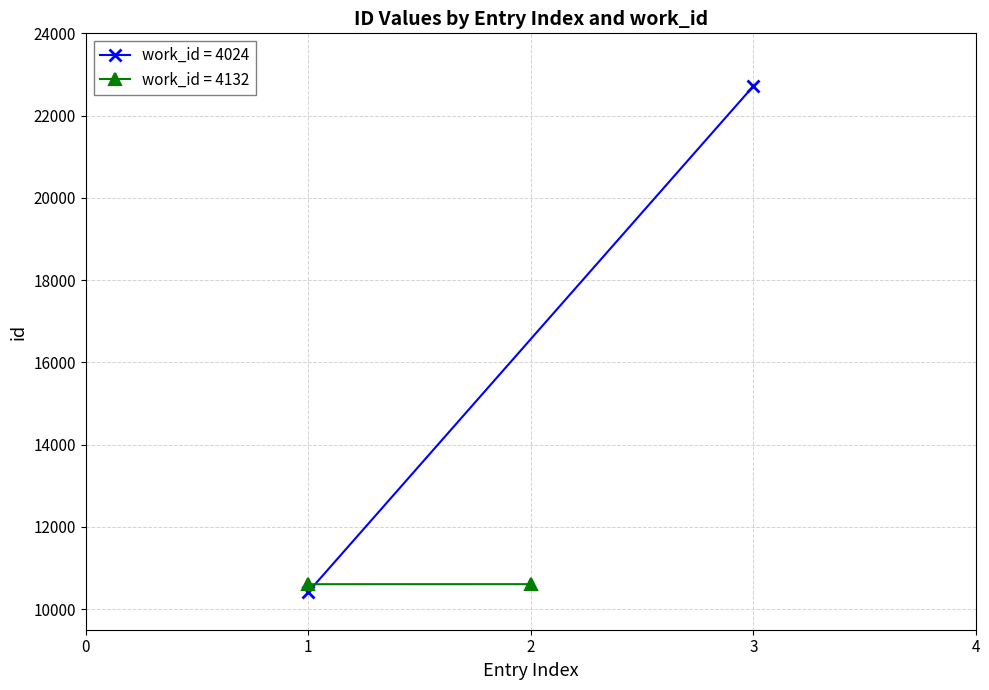

Between 0 and 1, which is larger?

1